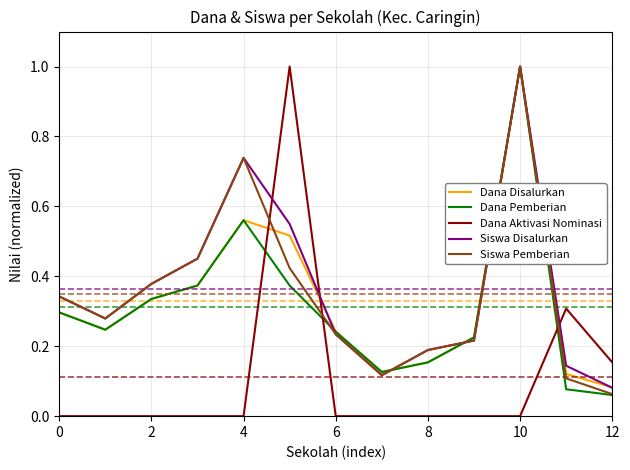

What is the maximum value for Dana Aktivasi Nominasi?

1.0